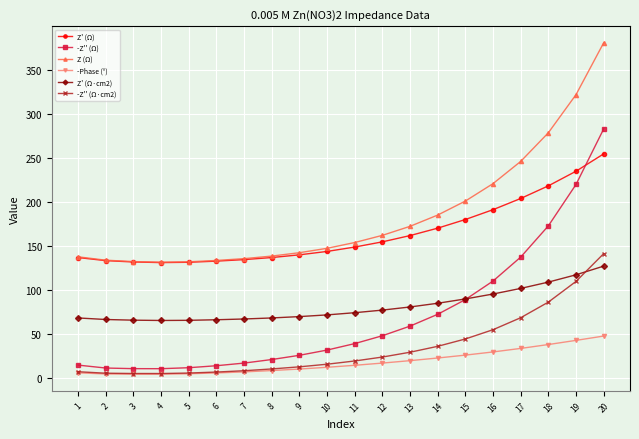

The value of Z' (Ω) at 3 is 132.1. True or false?

True